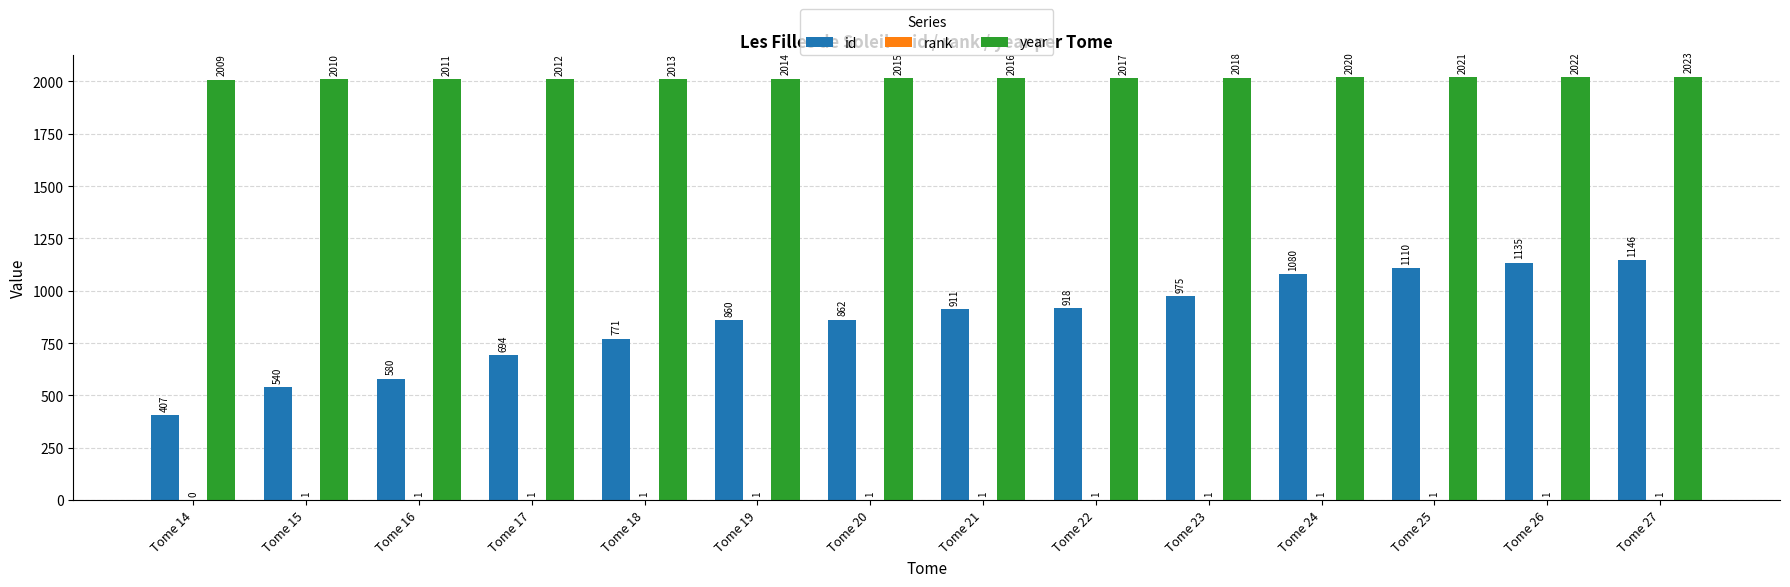

Between Tome 16 and Tome 18, which series saw the biggest shift?

id